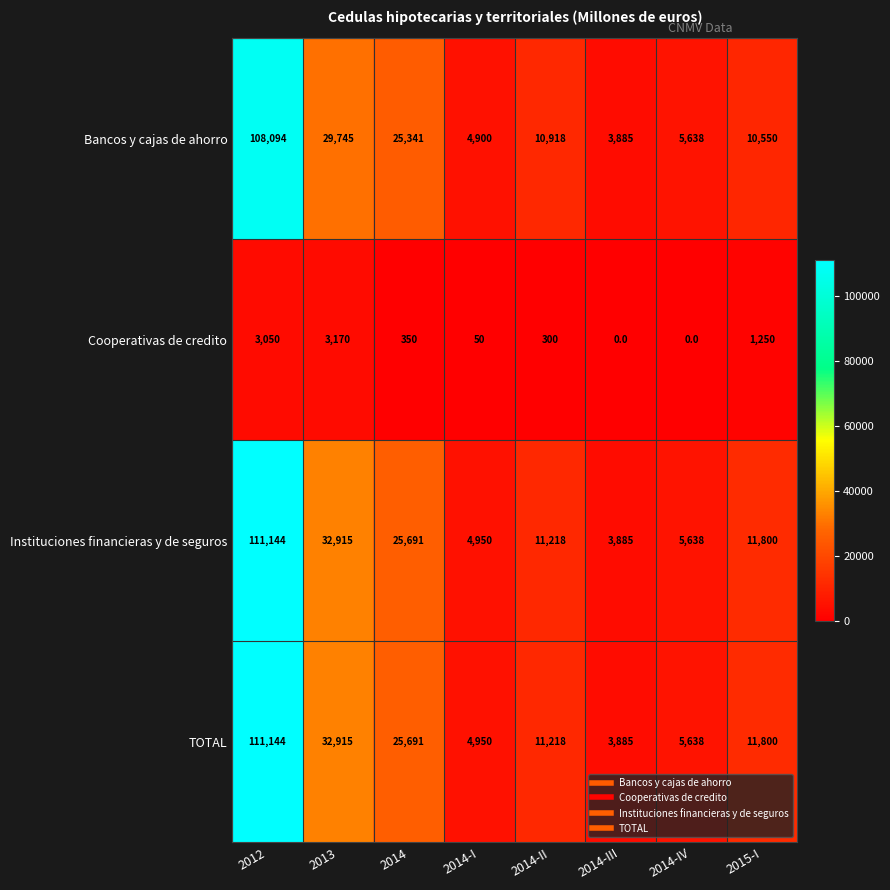

At which label does Bancos y cajas de ahorro reach its minimum?

2014-III